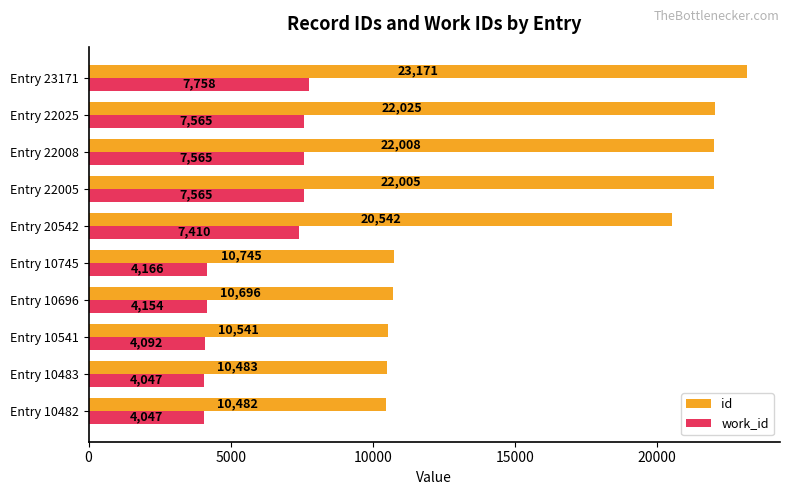

What are all the series names shown in the legend?

id, work_id